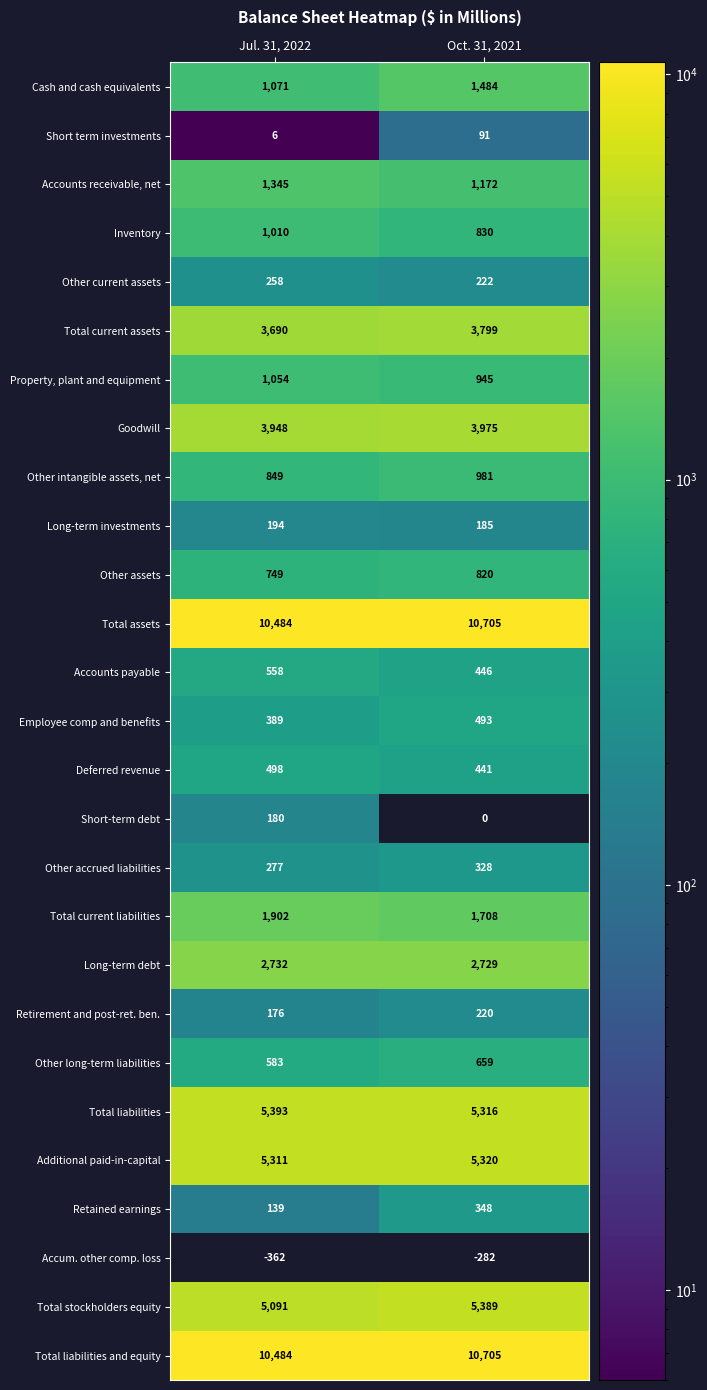

What is the average value of the Other current assets series?

240